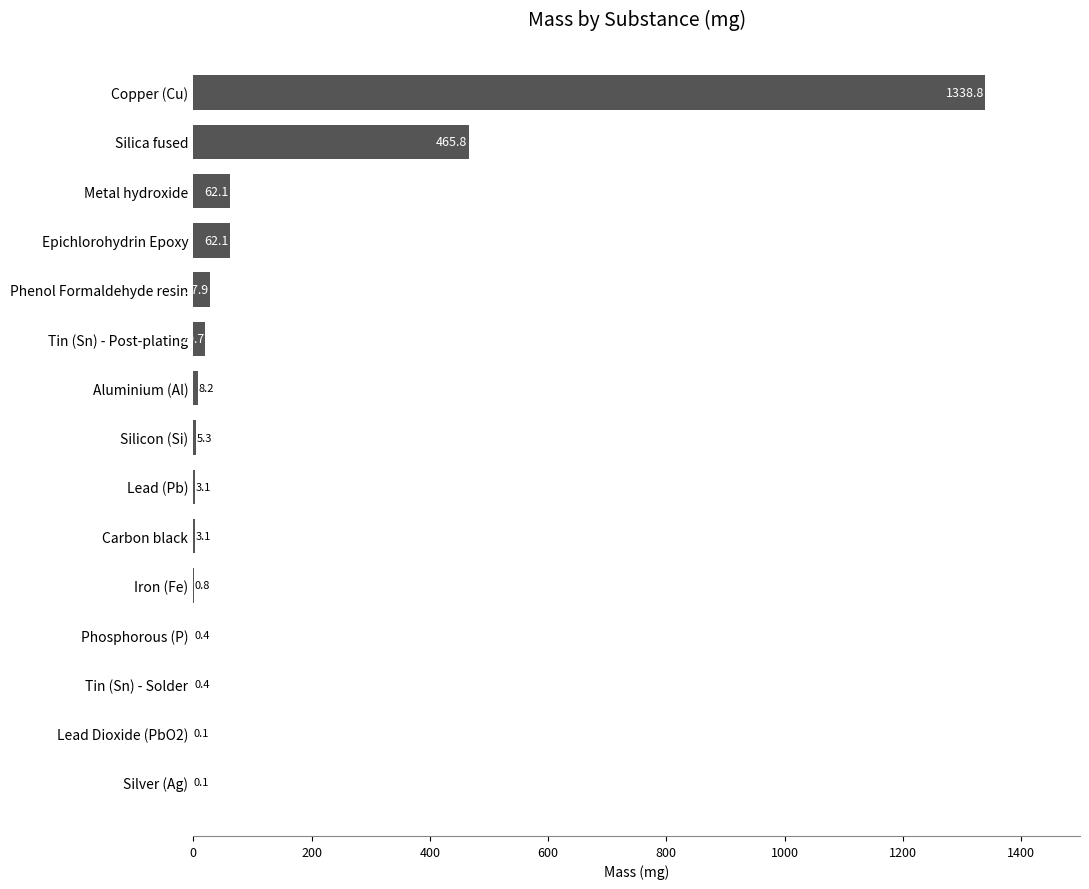

The chart shows a value of 20.7 at Tin (Sn) - Post-plating. True or false?

True